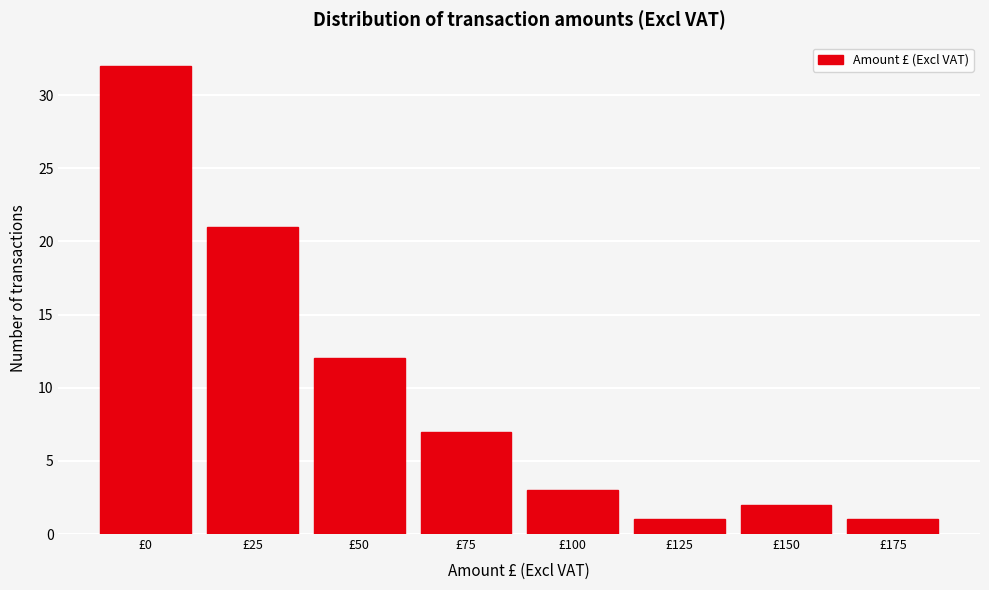

Reading right to left, what are all the values shown in this chart?

£175=1	£150=2	£125=1	£100=3	£75=7	£50=12	£25=21	£0=32